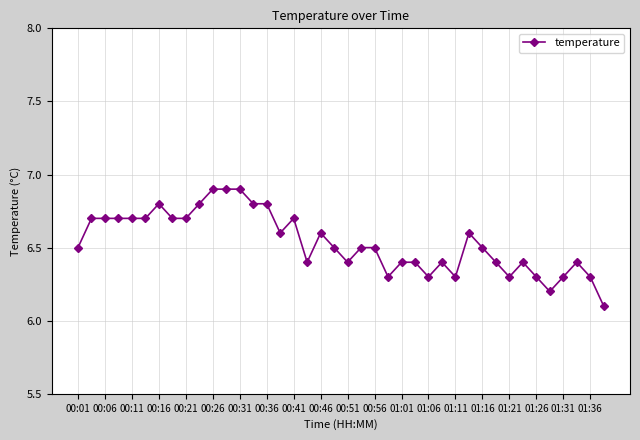

What is the value of the 30th point from the left?

6.6